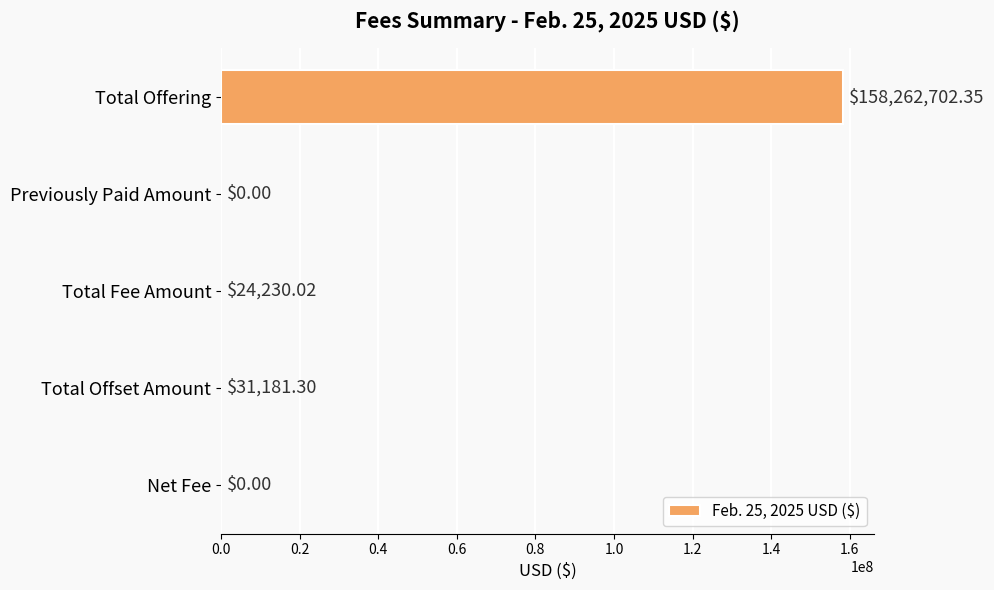

Which category has the highest value across all series?

Total Offering